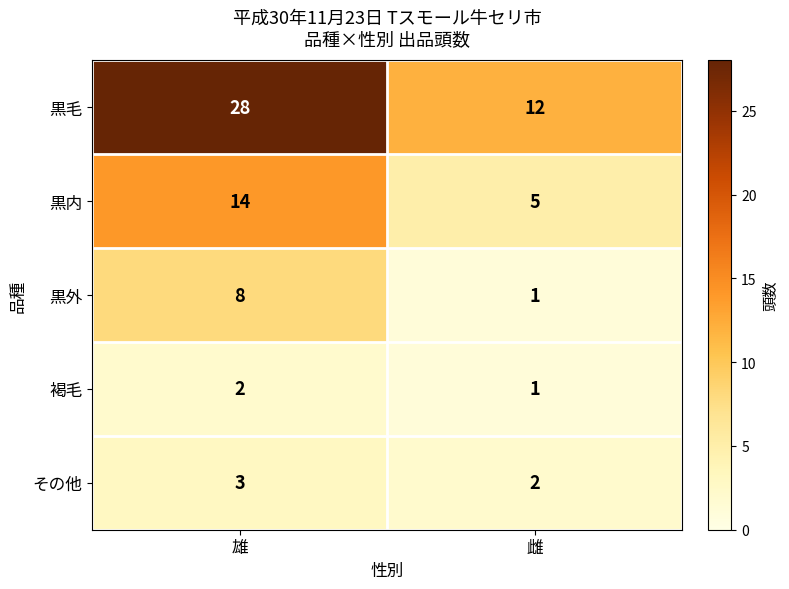

Where is その他 nearest to the value 2?

雌